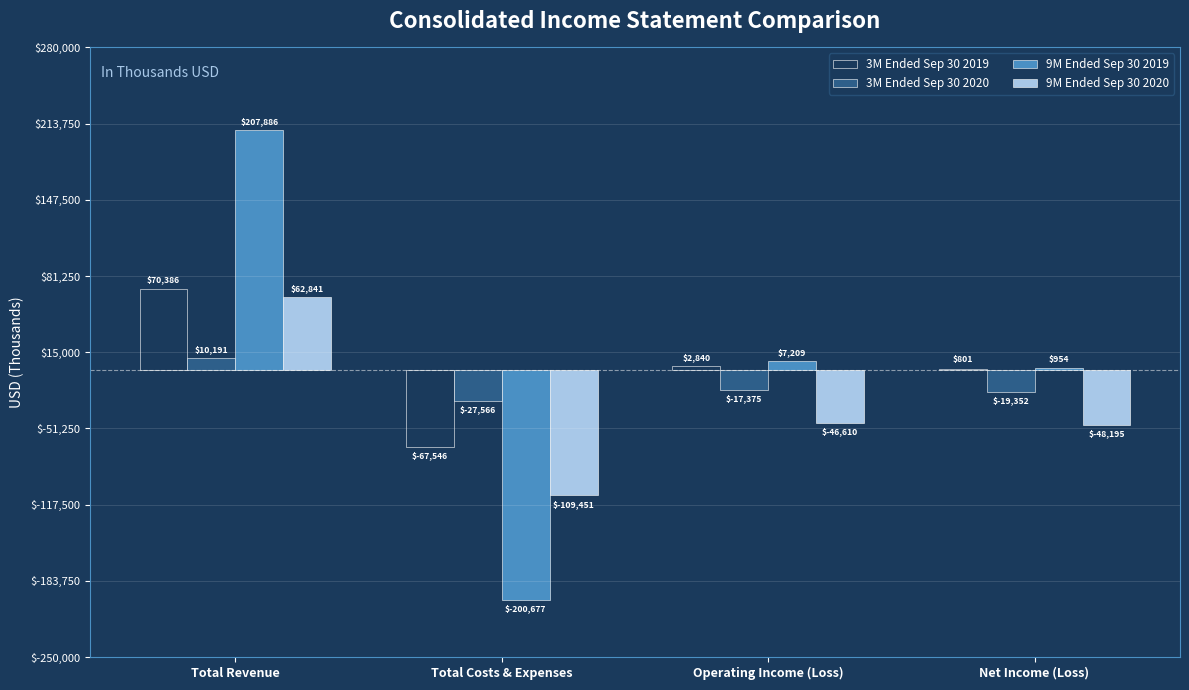

Reading left to right, transcribe all the data shown in this chart.

3M Ended Sep 30 2019: 70386	-67546	2840	801
3M Ended Sep 30 2020: 10191	-27566	-17375	-19352
9M Ended Sep 30 2019: 207886	-200677	7209	954
9M Ended Sep 30 2020: 62841	-109451	-46610	-48195